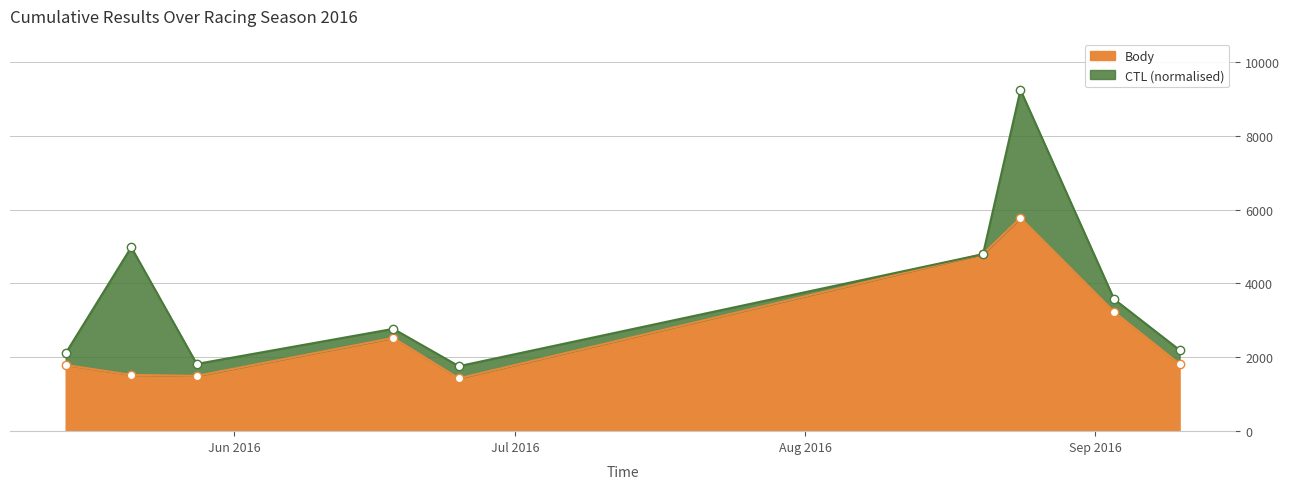

What value does the data have at 2016-06-25?

1430